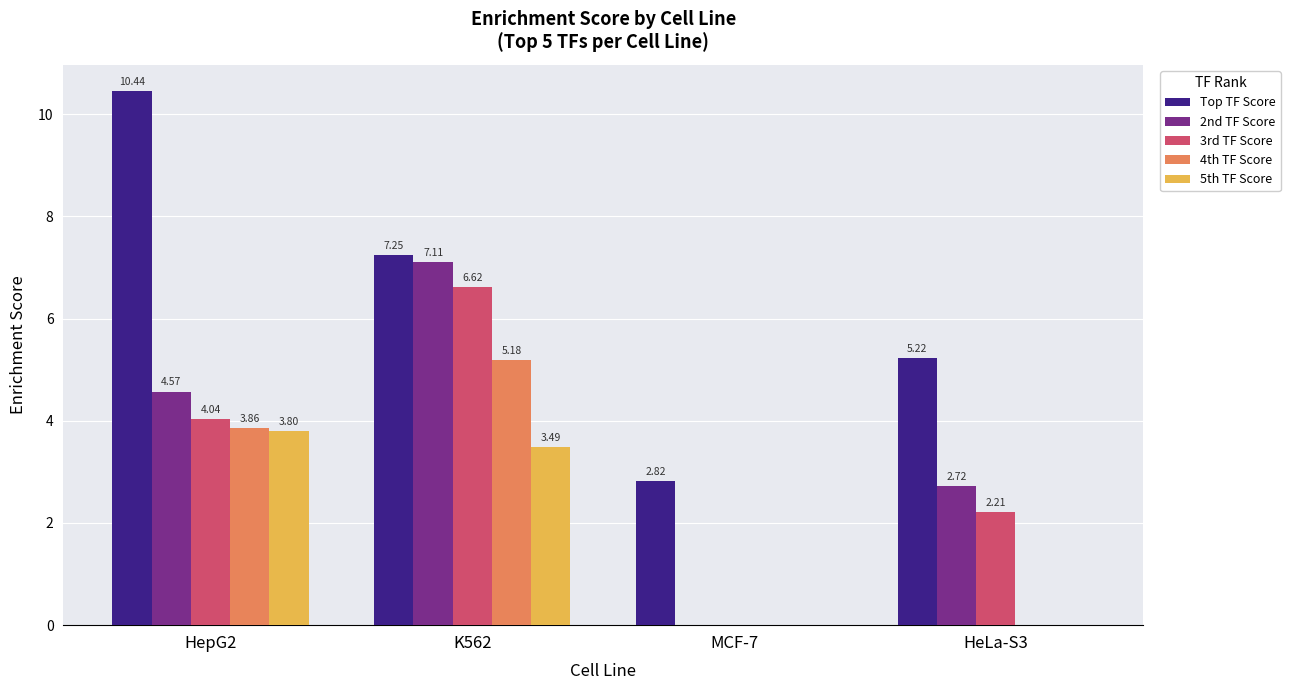

How many groups of bars are there?

4